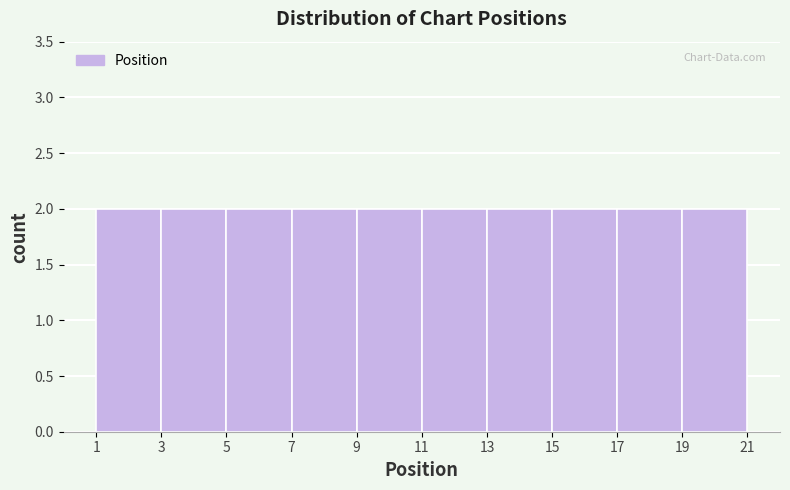

Reading left to right, list every bar in this chart as the range it spans on the x-axis followed by its height. The values are not printed on the chart, so give them approximately, as read against the axis.

1 to 3: 2
3 to 5: 2
5 to 7: 2
7 to 9: 2
9 to 11: 2
11 to 13: 2
13 to 15: 2
15 to 17: 2
17 to 19: 2
19 to 21: 2